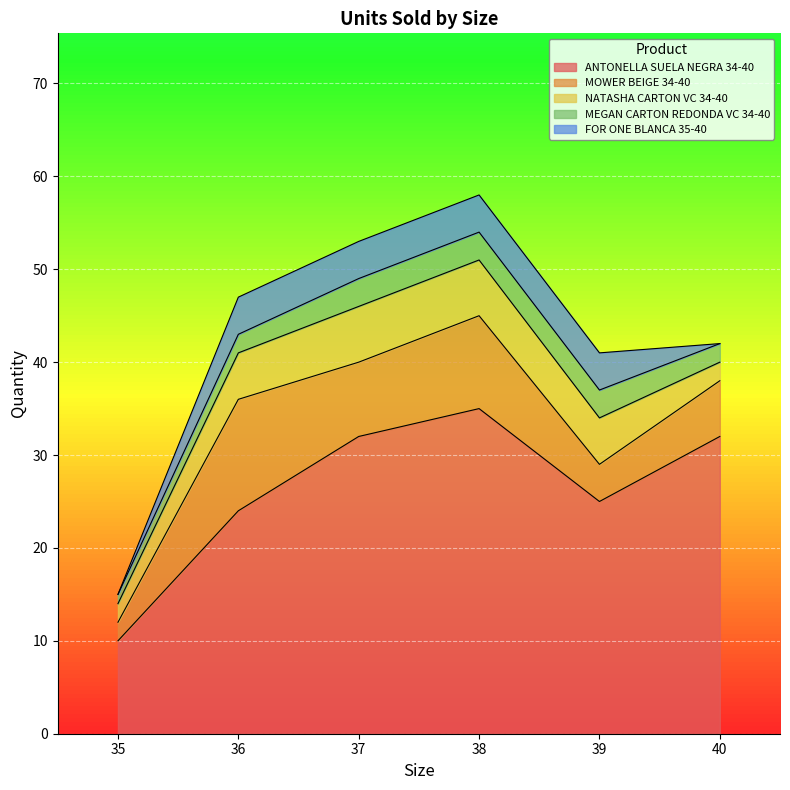

Between 37 and 38, which is larger?

38